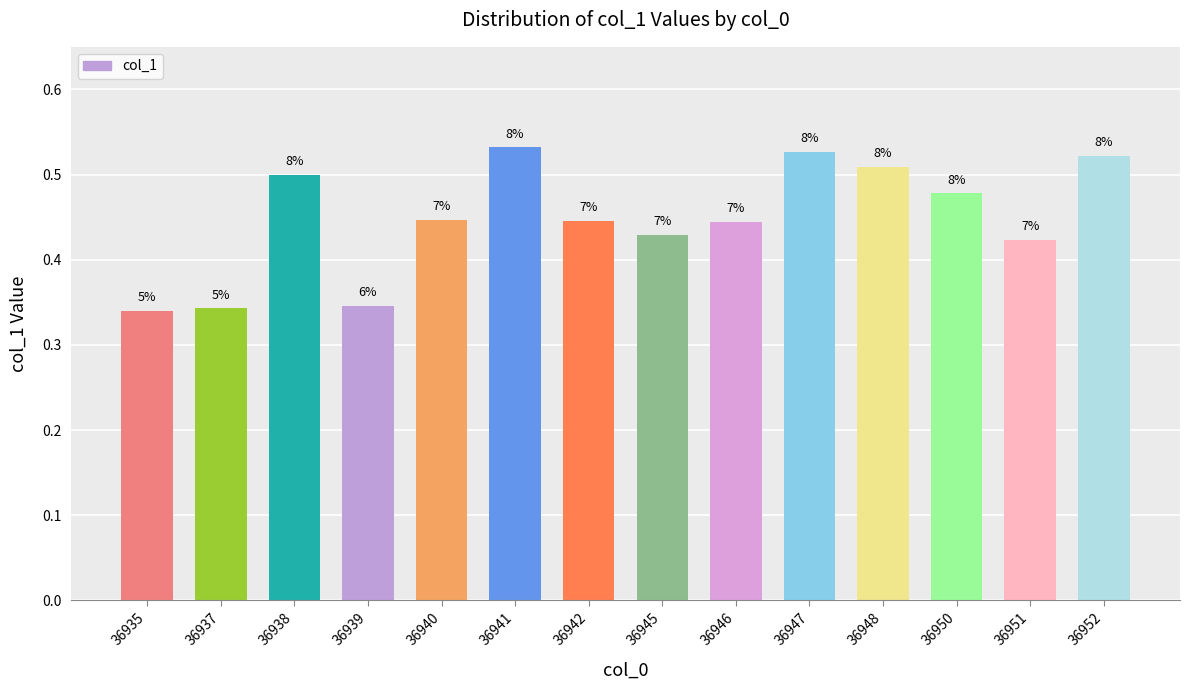

Rank the categories by value from lowest to highest.

36935, 36937, 36939, 36951, 36945, 36946, 36942, 36940, 36950, 36938, 36948, 36952, 36947, 36941